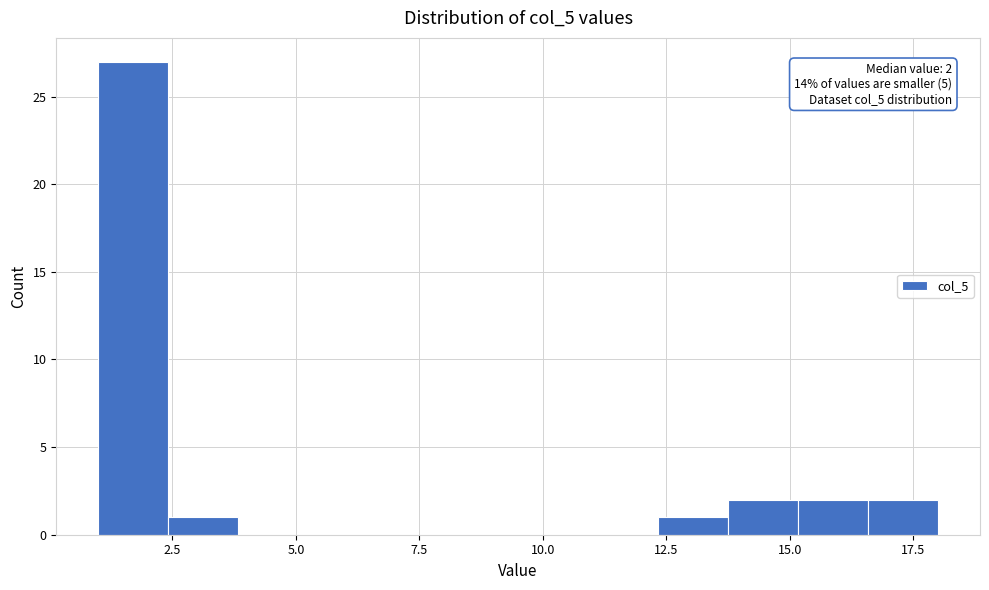

Read against the x-axis, roughly where is the centre of the tallest bar?

1.5